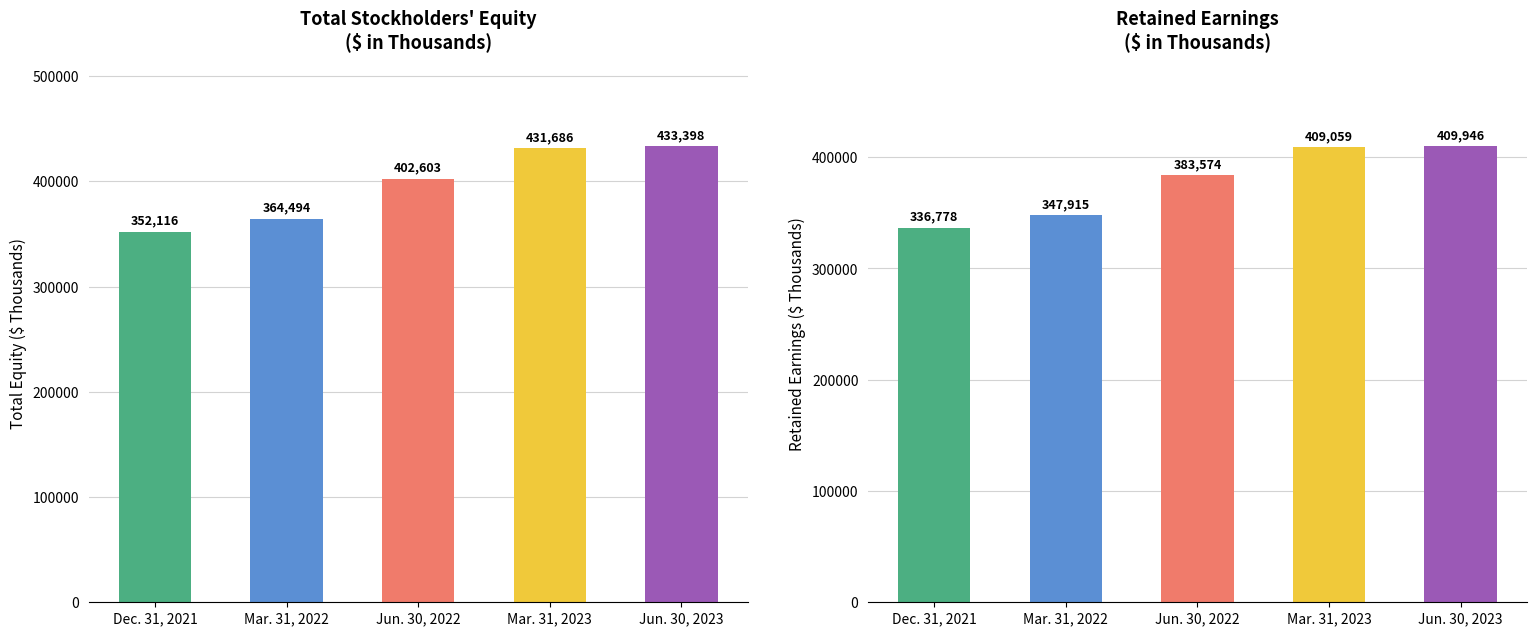

What value does the Retained Earnings series have at Jun. 30, 2023, to the nearest 10?

409950